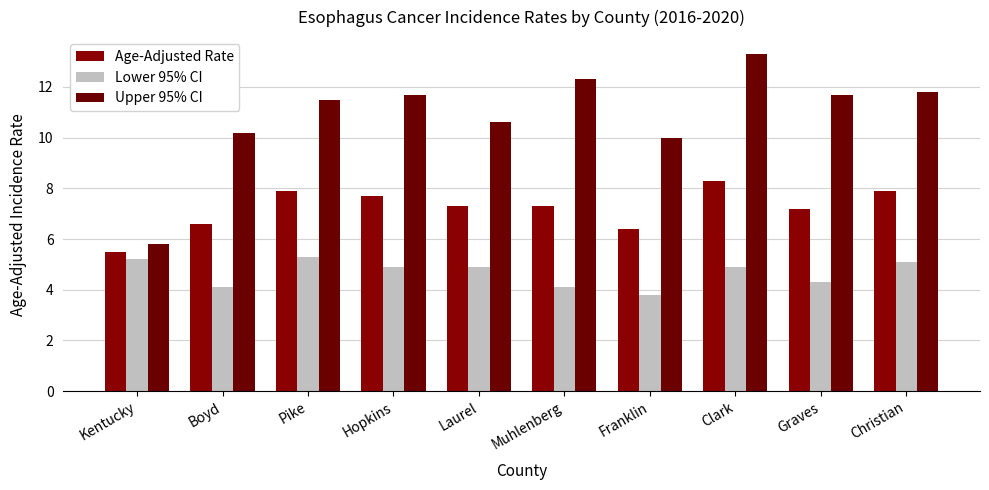

What value does the Lower 95% CI series have at Clark?

4.9